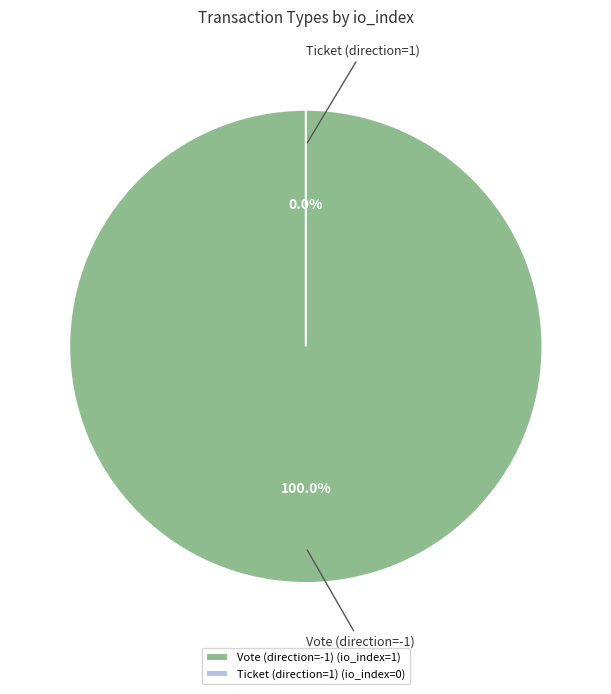

What is the smallest slice in the pie chart?

Ticket (direction=1)